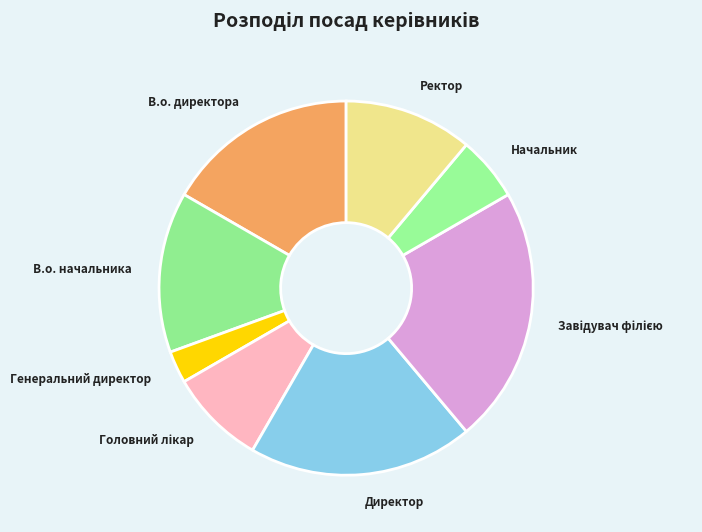

Count the number of slices in the pie.

8